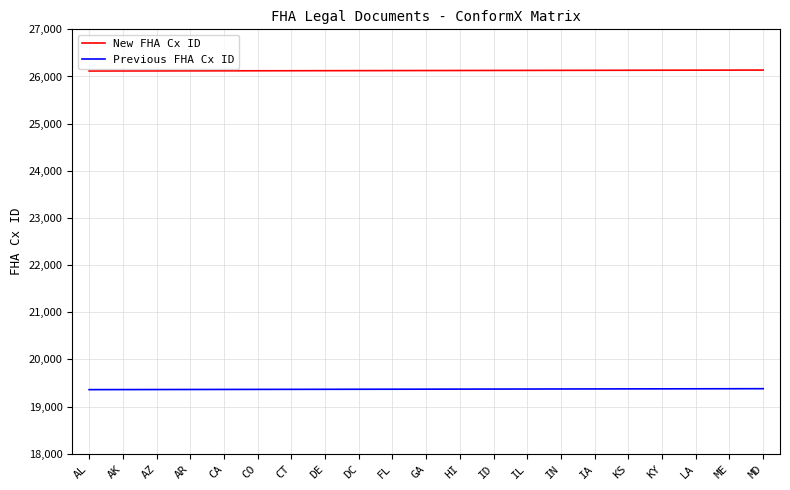

True or false: New FHA Cx ID and Previous FHA Cx ID cross at least once.

False